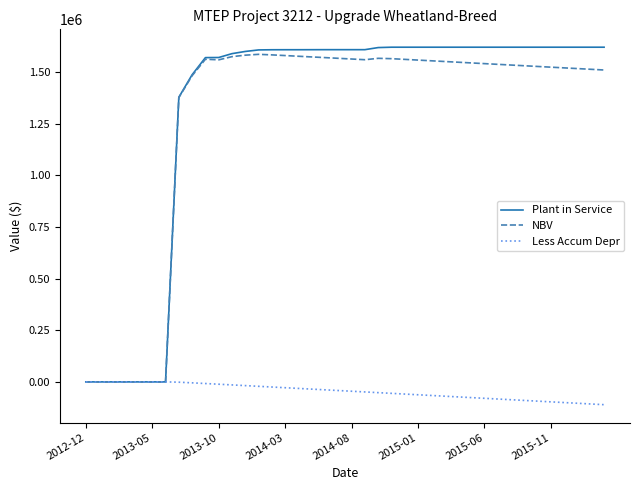

Which series has the largest range (max minus min)?

Plant in Service